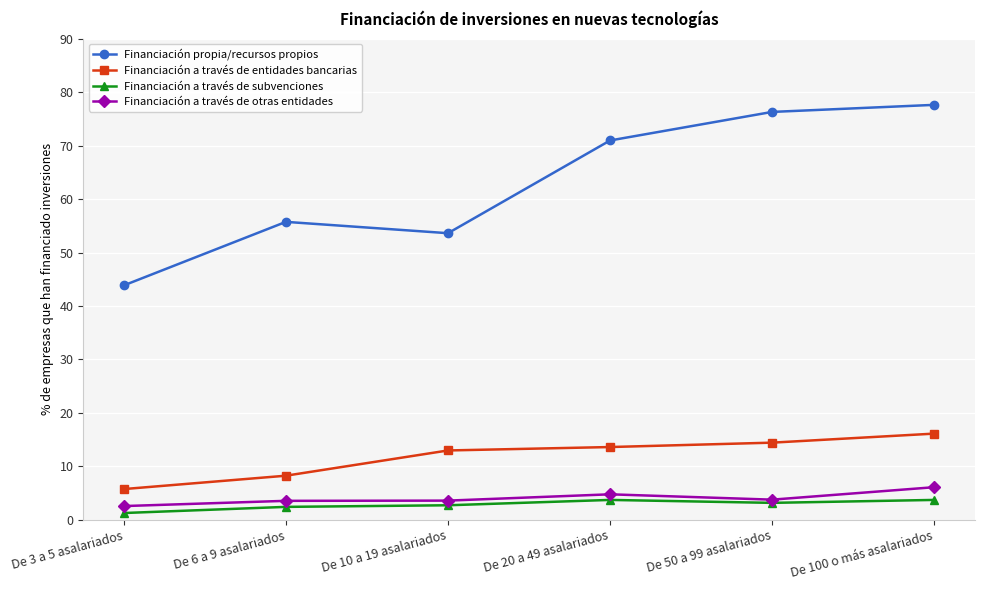

True or false: Financiación a través de otras entidades and Financiación a través de entidades bancarias cross at least once.

False